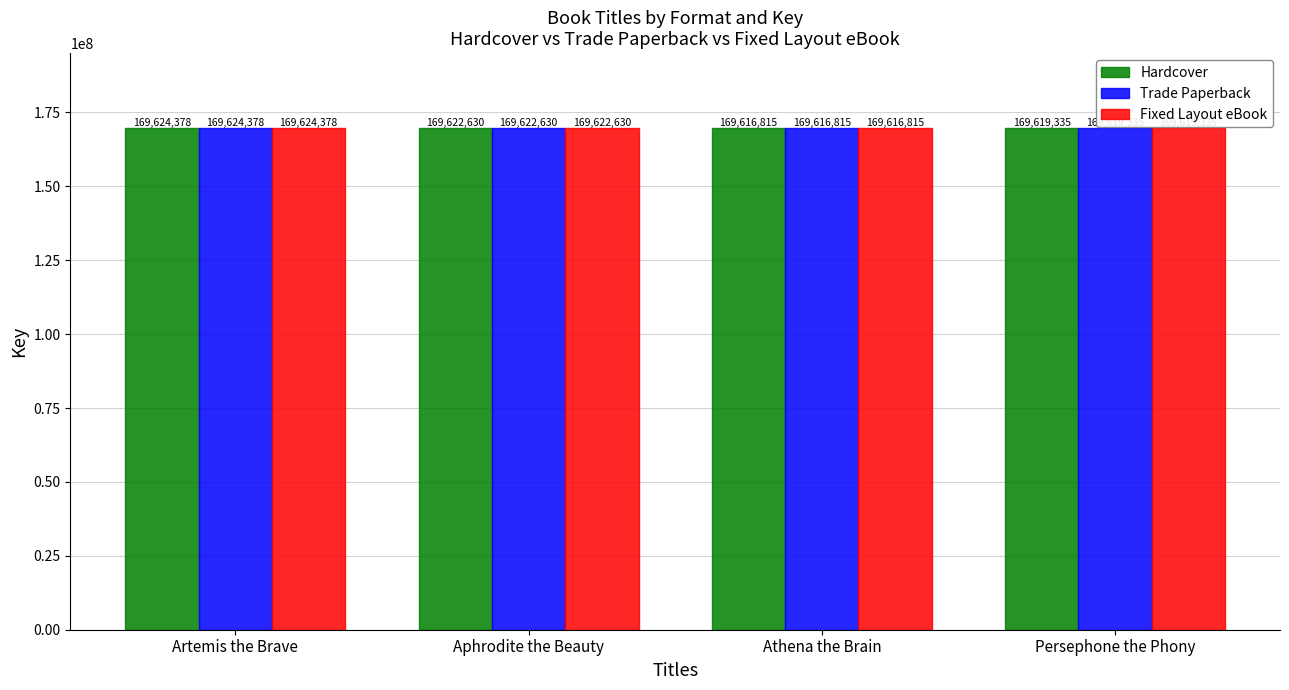

Which category has the lowest value across all series?

Athena the Brain